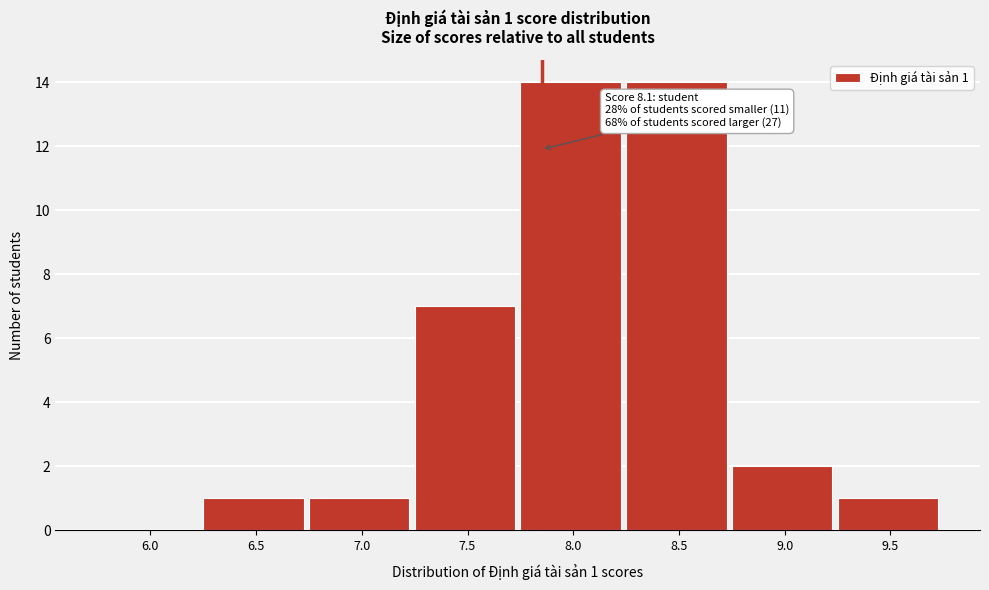

Reading left to right, what are all the values shown in this chart?

6.0=0	6.5=1	7.0=1	7.5=7	8.0=14	8.5=14	9.0=2	9.5=1